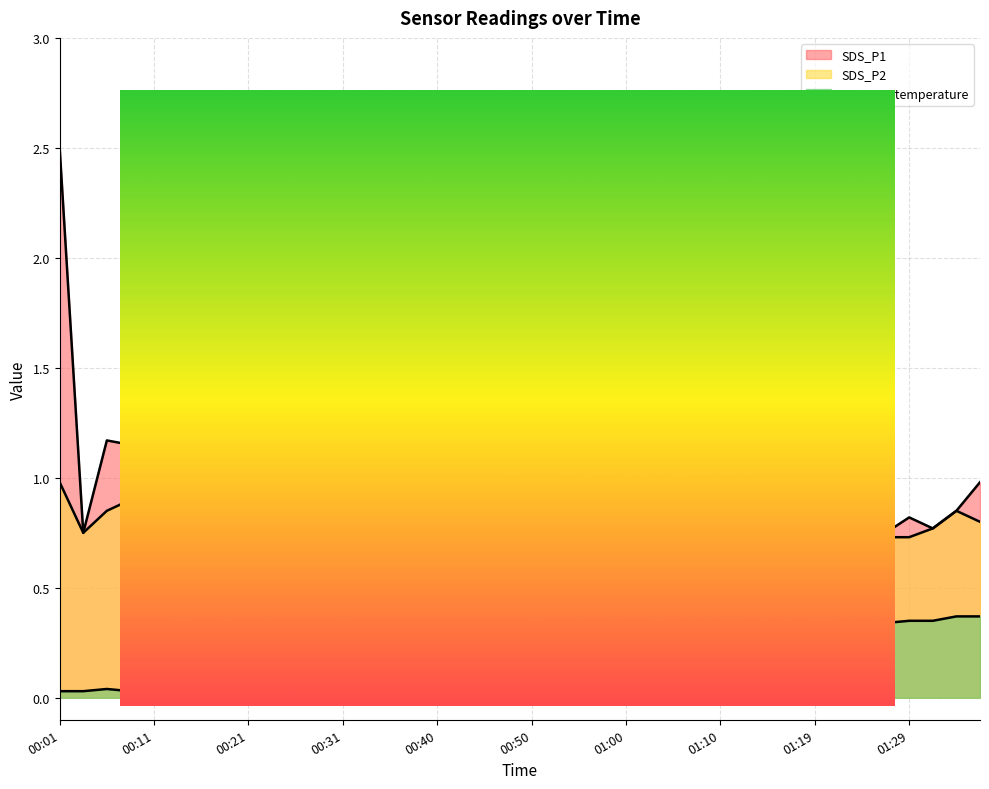

What is the sum of the BME280_temperature values at 01:00 and 00:40?

0.5